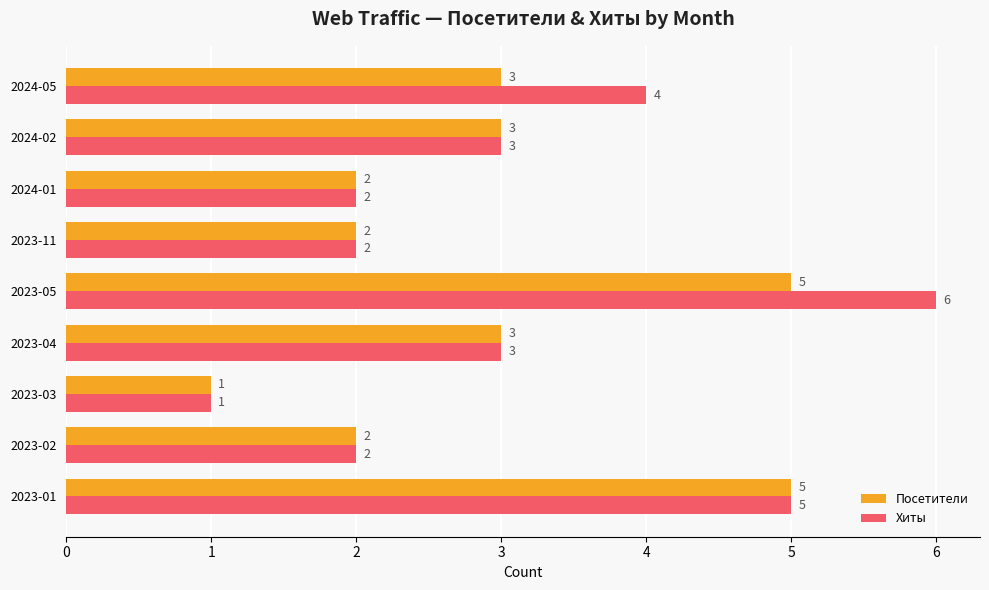

List the series in order of their overall mean, lowest first.

Посетители, Хиты